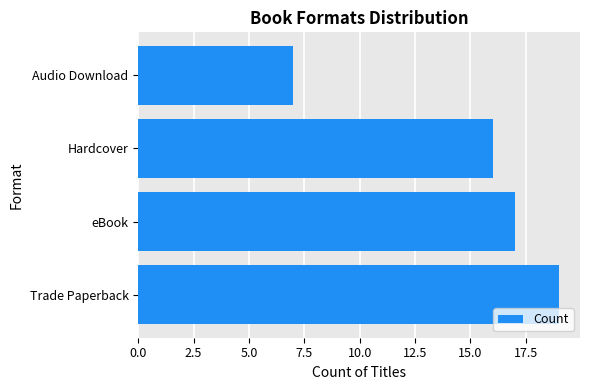

Where is the data nearest to the value 13?

Hardcover